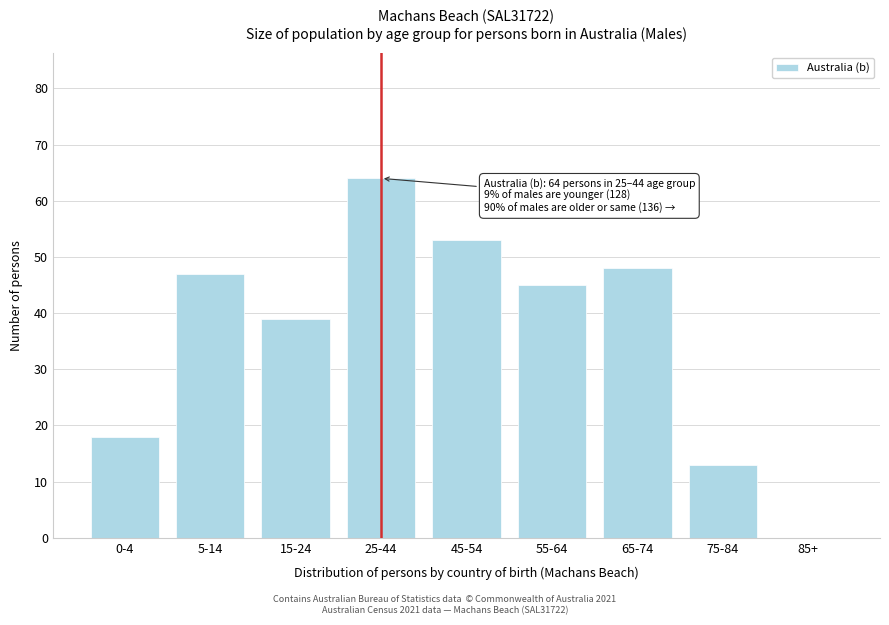

Reading left to right, what are all the values shown in this chart?

0-4=18	5-14=47	15-24=39	25-44=64	45-54=53	55-64=45	65-74=48	75-84=13	85+=0